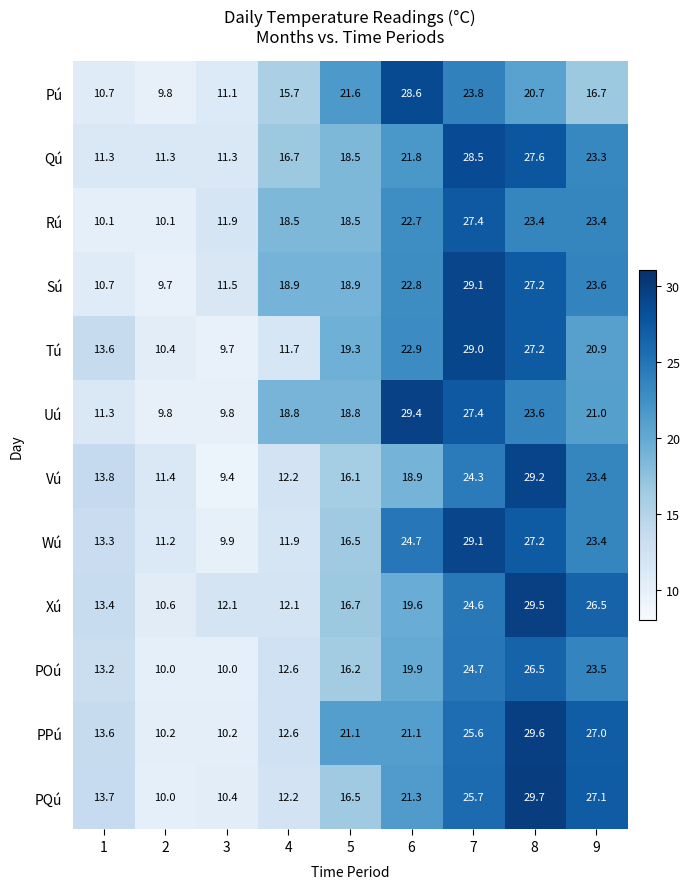

What is the greatest value displayed?

29.7